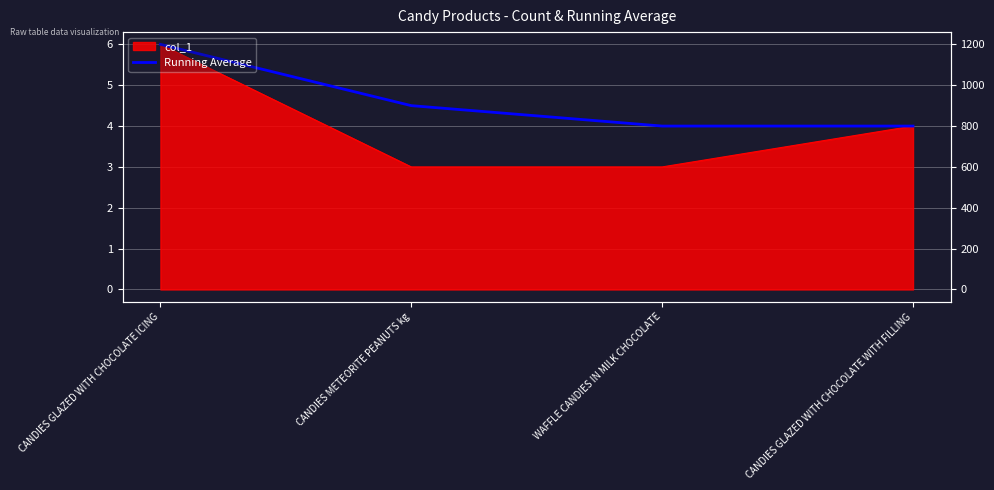

Reading left to right, transcribe all the data shown in this chart.

CANDIES GLAZED WITH CHOCOLATE ICING=6.0	CANDIES METEORITE PEANUTS kg=4.5	WAFFLE CANDIES IN MILK CHOCOLATE=4.0	CANDIES GLAZED WITH CHOCOLATE WITH FILLING=4.0